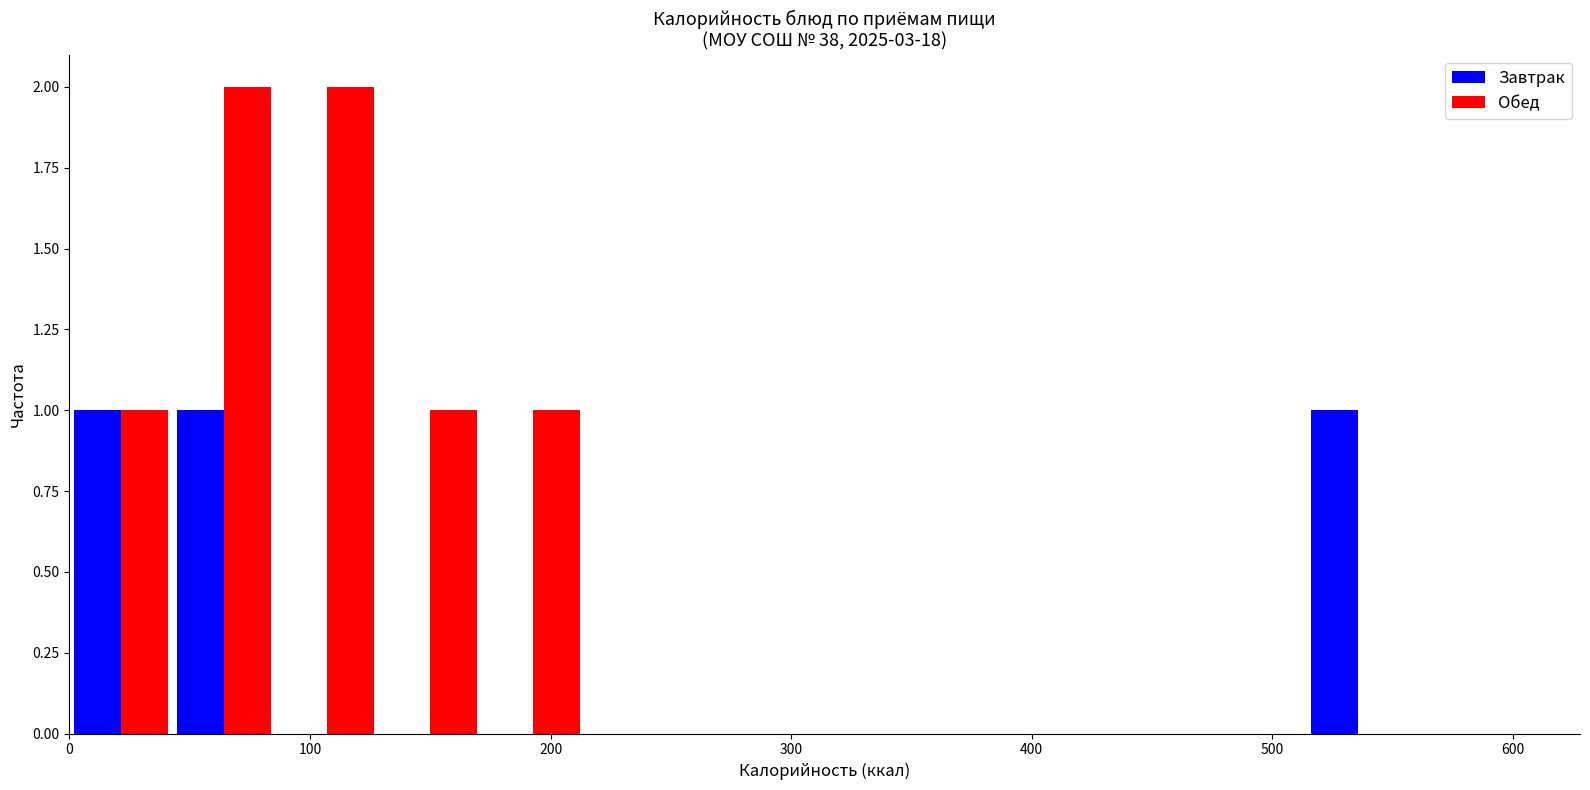

Reading left to right, transcribe this chart: for each range on the x-axis, give the height of each series' bar. Neither the bar edges nor the heights are printed on the chart, so give them approximately, as read against the axes.

0 to 40: Завтрак=1	Обед=1
40 to 90: Завтрак=1	Обед=2
90 to 130: Завтрак=0	Обед=2
130 to 170: Завтрак=0	Обед=1
170 to 210: Завтрак=0	Обед=1
210 to 260: Завтрак=0	Обед=0
260 to 300: Завтрак=0	Обед=0
300 to 340: Завтрак=0	Обед=0
340 to 390: Завтрак=0	Обед=0
390 to 430: Завтрак=0	Обед=0
430 to 470: Завтрак=0	Обед=0
470 to 510: Завтрак=0	Обед=0
510 to 560: Завтрак=1	Обед=0
560 to 600: Завтрак=0	Обед=0